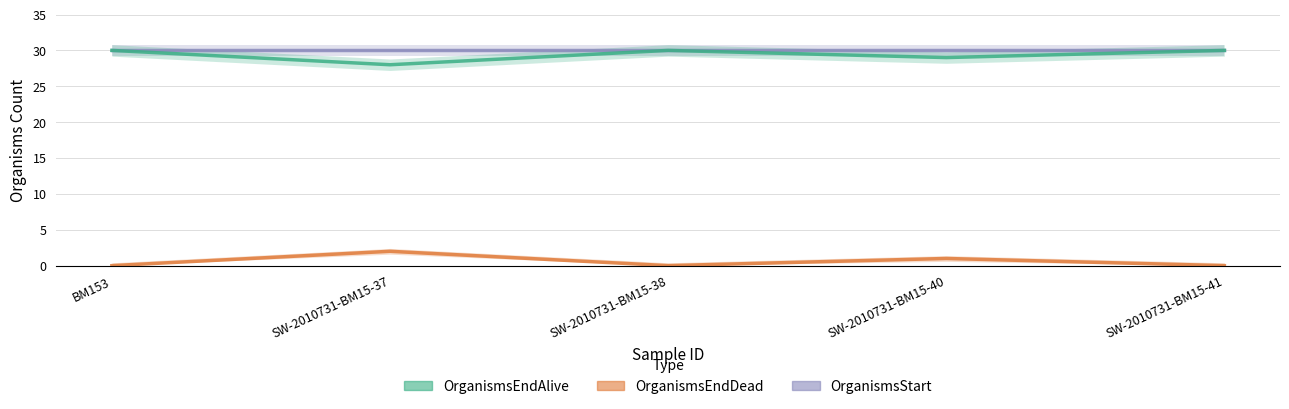

List the labels in order of OrganismsStart value, largest first.

BM153, SW-2010731-BM15-37, SW-2010731-BM15-38, SW-2010731-BM15-40, SW-2010731-BM15-41